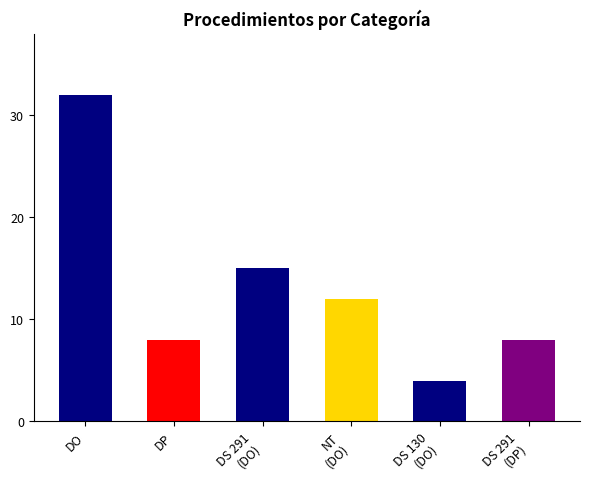

Between DS 291
(DP) and DO, which is larger?

DO